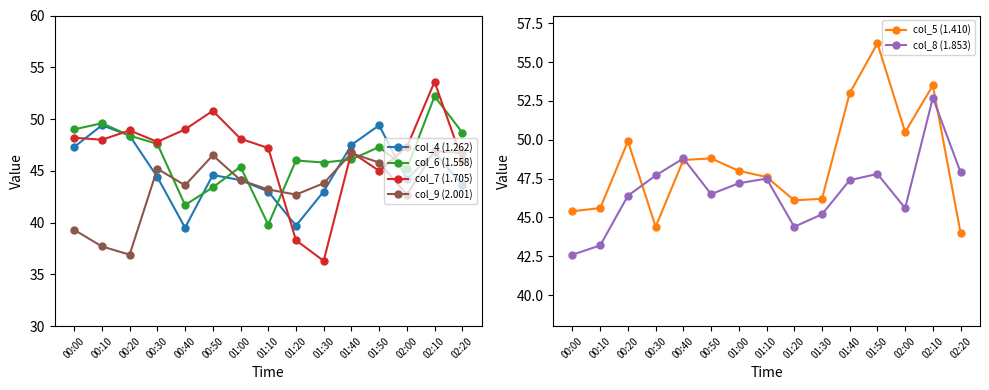

How many lines are shown in the chart?

6